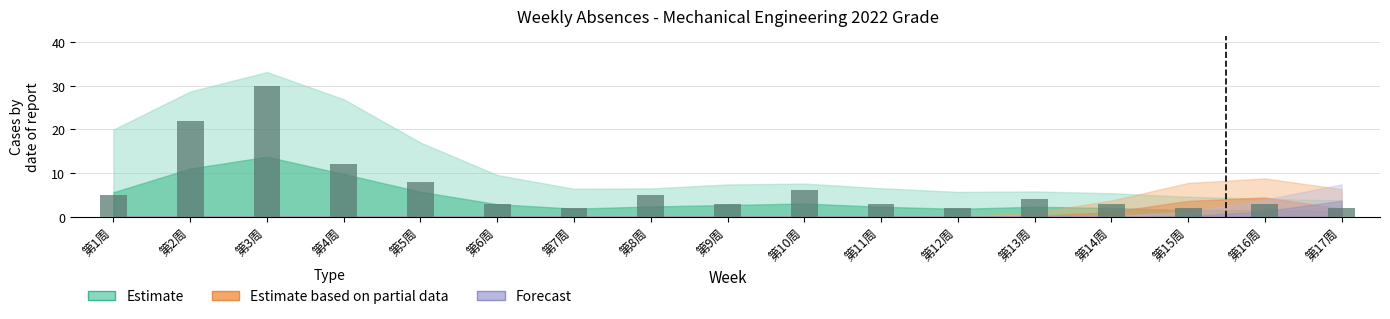

True or false: the data shows 20 at 第4周.

False